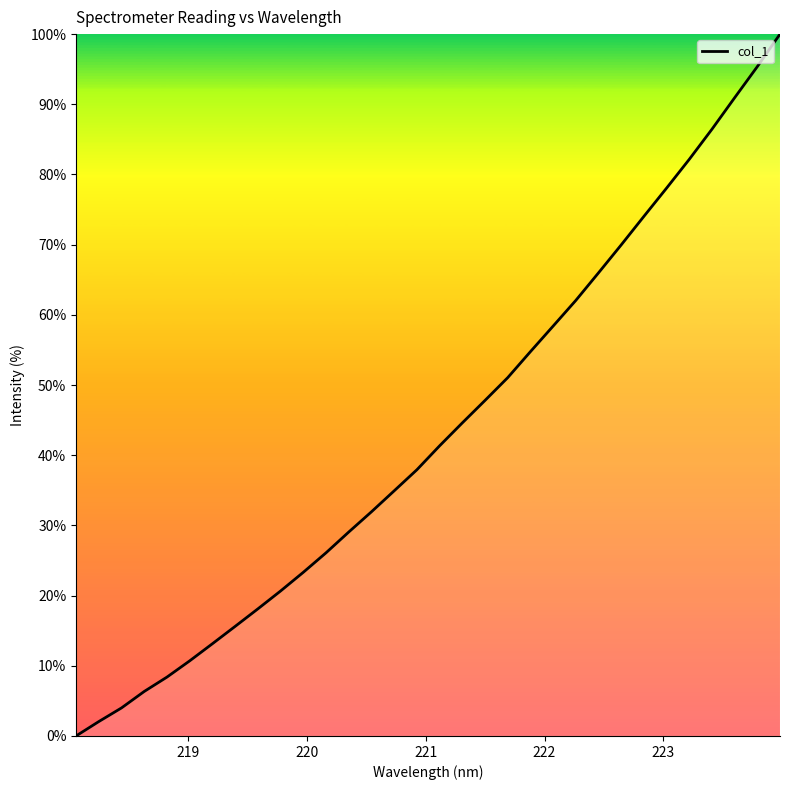

What is the difference between the maximum and minimum values?

100.0